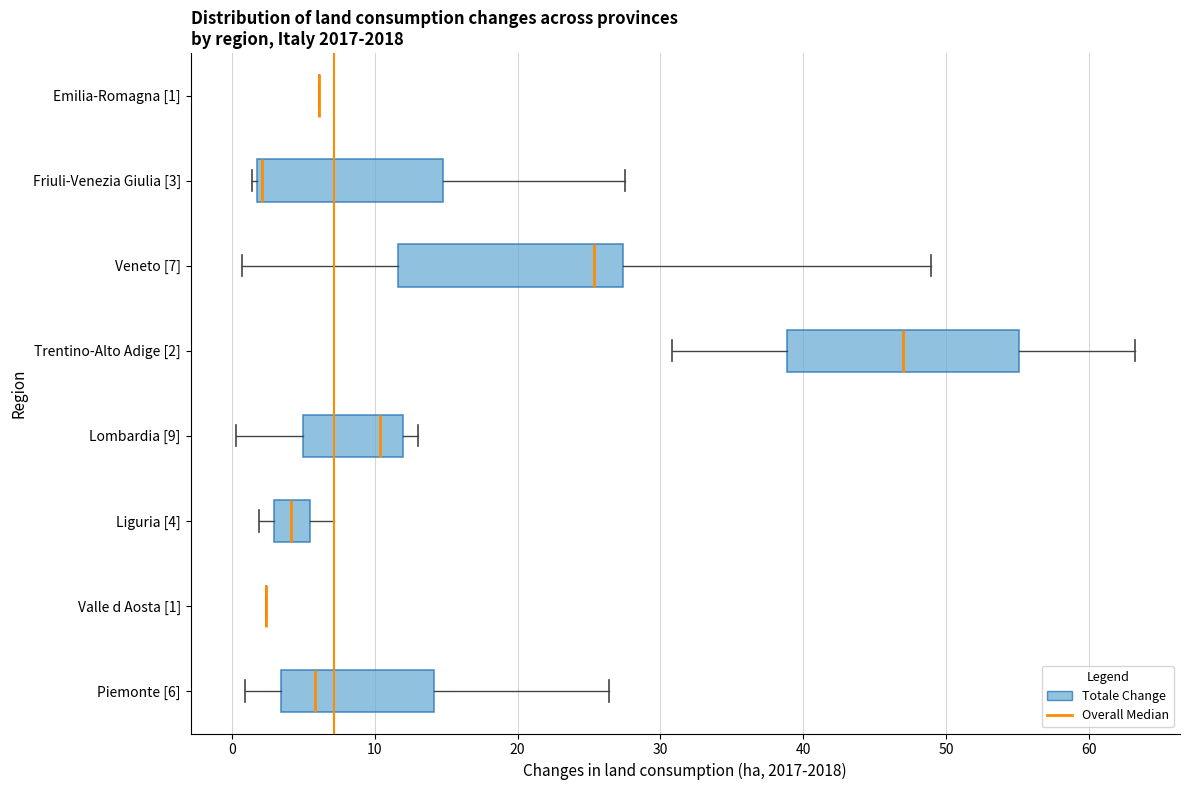

Reading bottom to top, read every box against the x-axis: the position of its median line, the range the box covers, and the ends of its whiskers. The values are not printed on the chart, so give them approximately, as read against the axis.

Piemonte [6]: median 6, box 3 to 14, whiskers 1 to 26
Valle d Aosta [1]: box collapsed to a line at 2, whiskers 2 to 2
Liguria [4]: median 4, box 3 to 5, whiskers 2 to 7
Lombardia [9]: median 10, box 5 to 12, whiskers 0 to 13
Trentino-Alto Adige [2]: median 47, box 39 to 55, whiskers 31 to 63
Veneto [7]: median 25, box 12 to 27, whiskers 1 to 49
Friuli-Venezia Giulia [3]: median 2 (just right of the box's left edge), box 2 to 15, whiskers 1 to 28
Emilia-Romagna [1]: box collapsed to a line at 6, whiskers 6 to 6